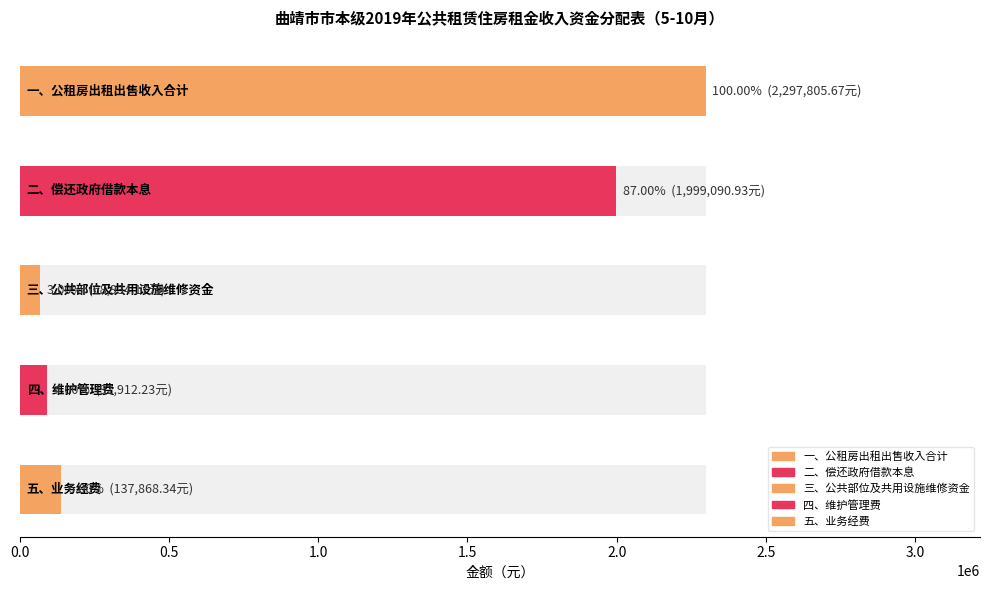

What is the label of the 4th bar from the left?

四、维护管理费